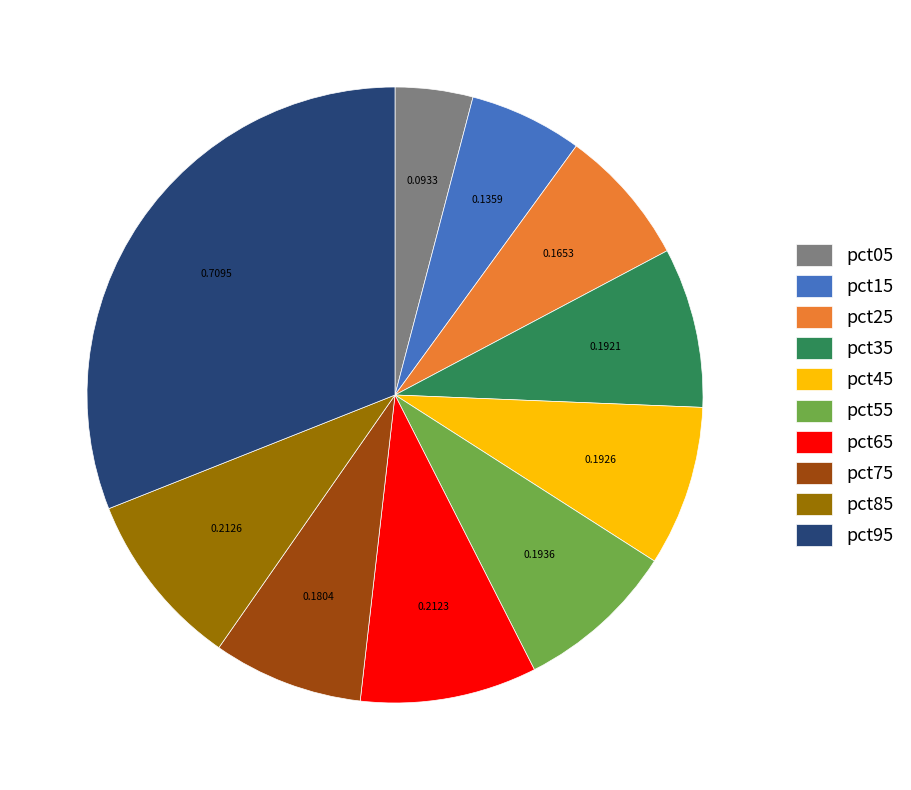

Combined, do pct55 and pct75 account for over 50%?

No